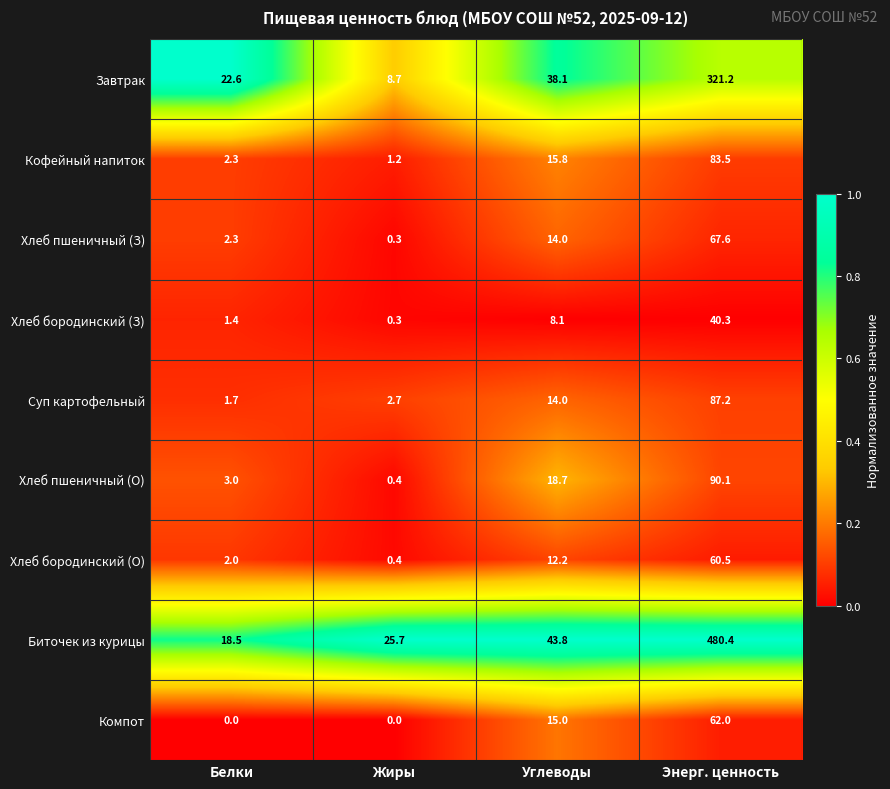

Which category has the highest value in the Хлеб бородинский (О) series?

Энерг. ценность